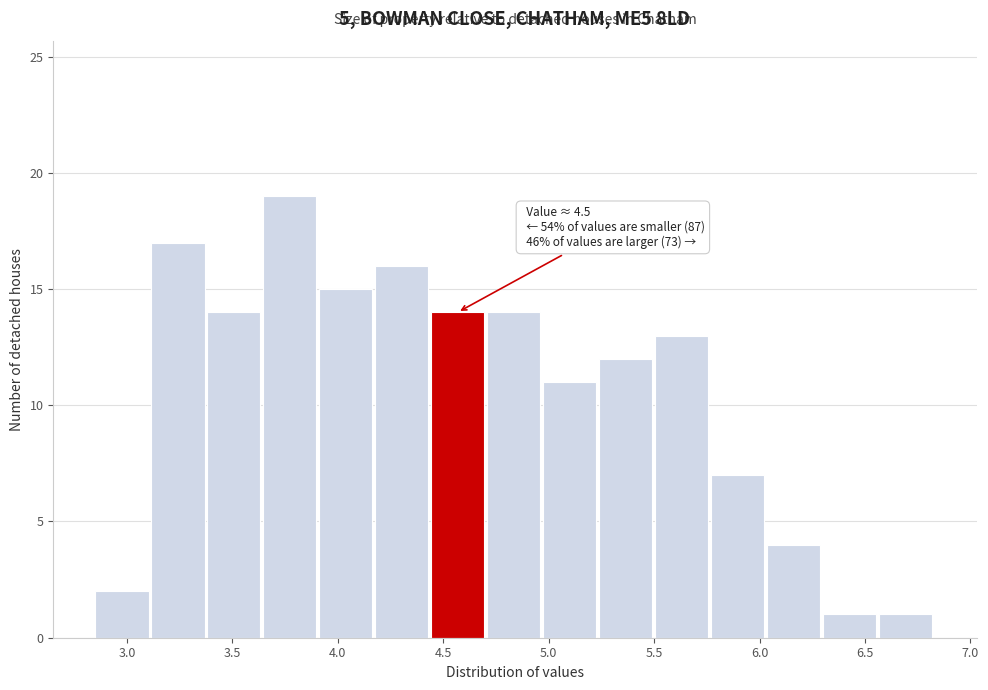

Over which range of the x-axis is the bar tallest?

3.65 to 3.90